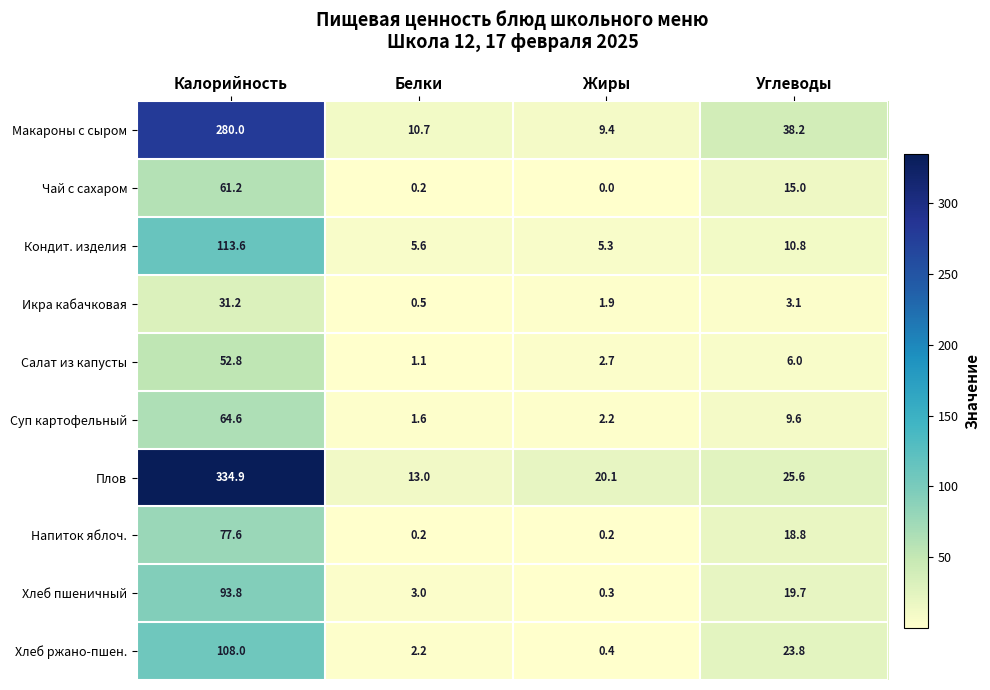

The Хлеб ржано-пшен. series shows 0.4 at Жиры. True or false?

True